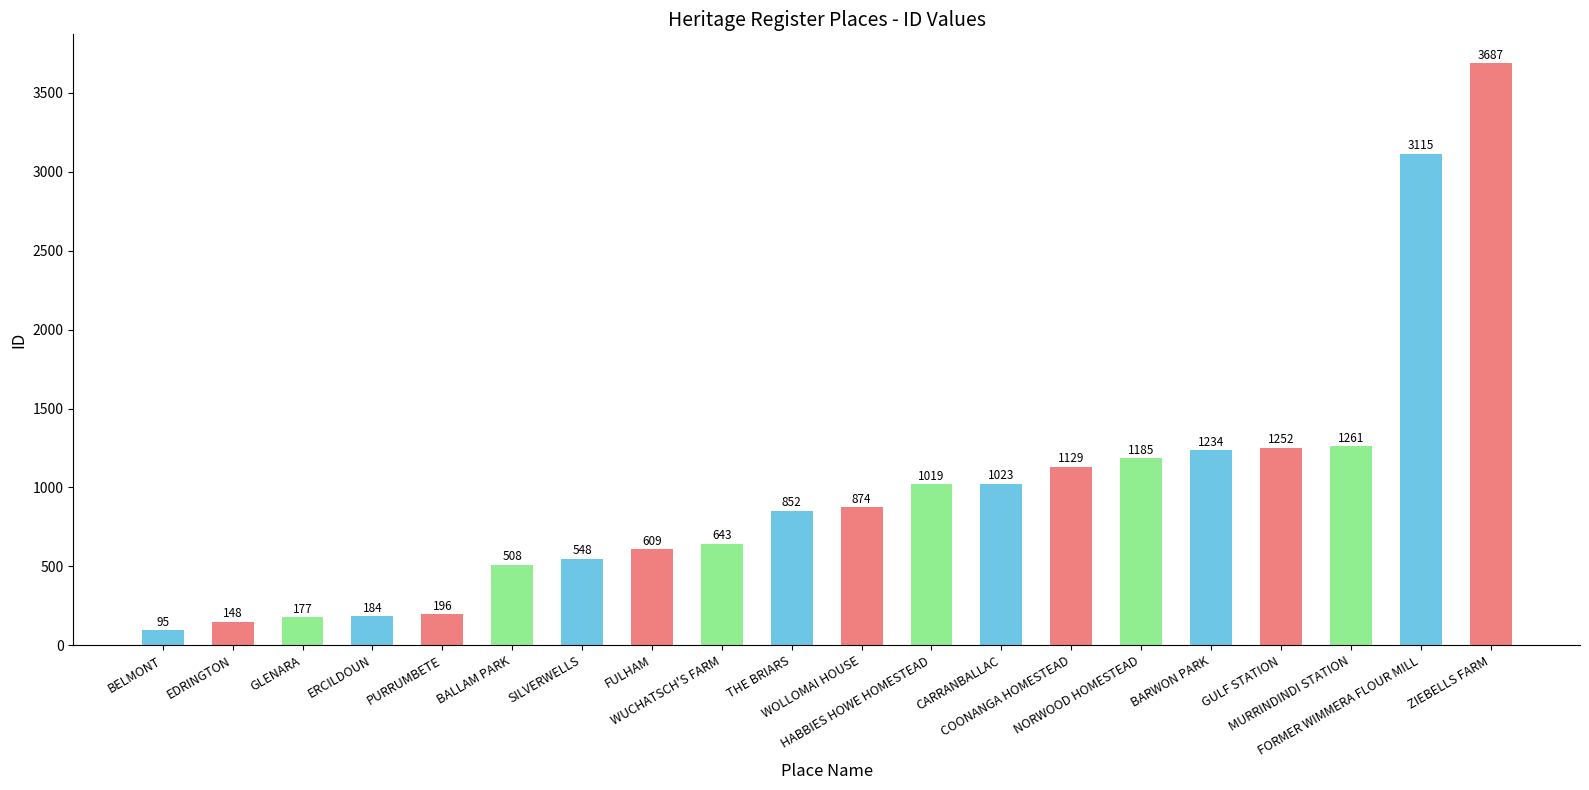

Approximately how many times larger is the value at BELMONT compared to FULHAM?

0.2